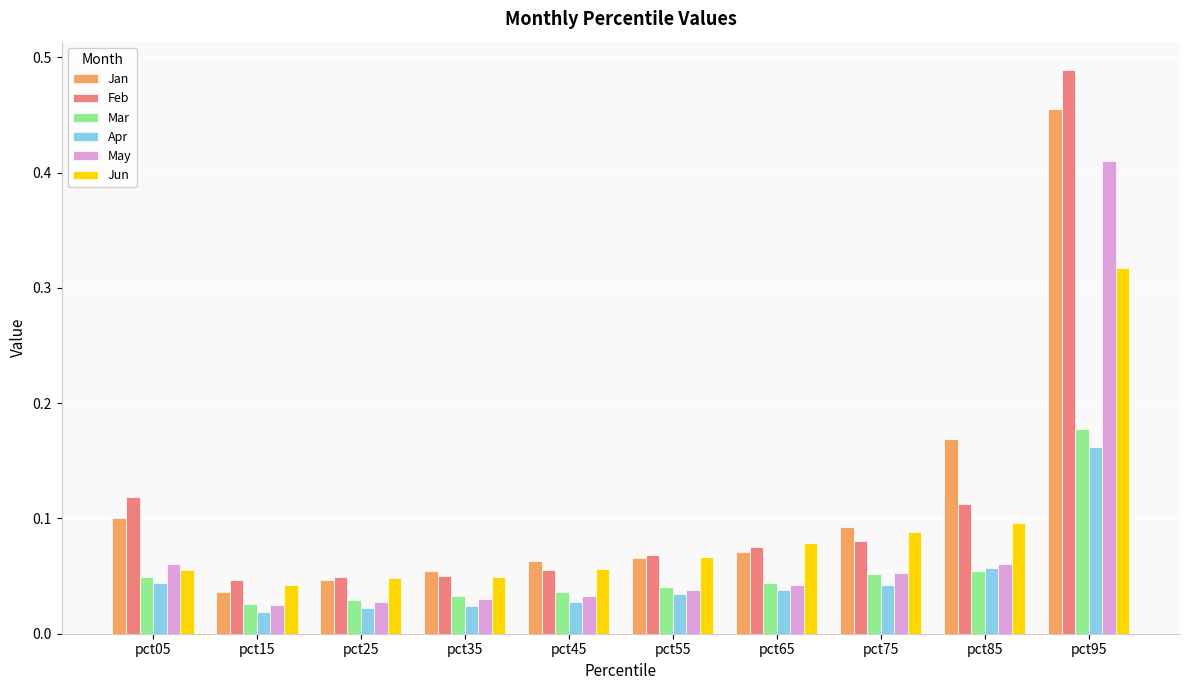

The Apr series shows 0.0 at pct85. True or false?

False